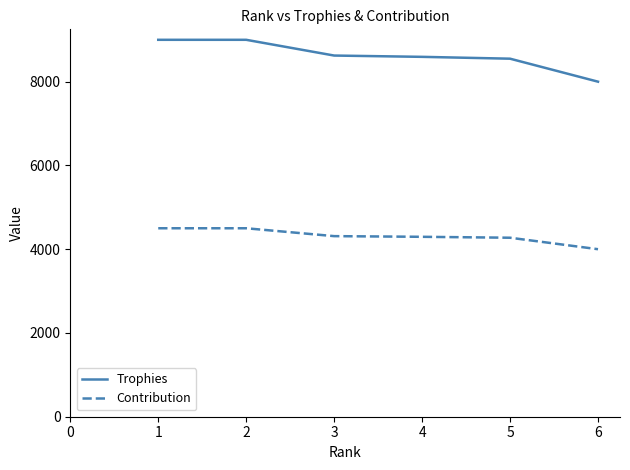

What is the difference between the highest and lowest values at 4?

4297